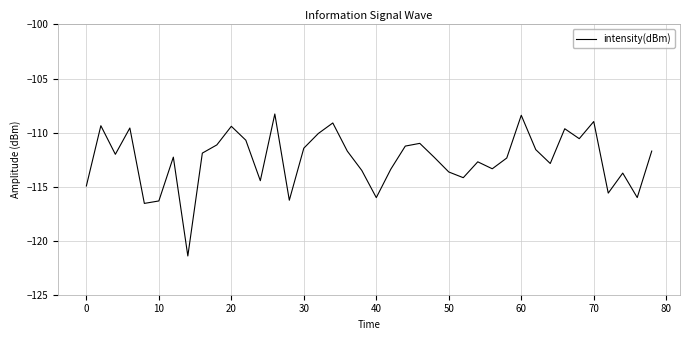

What is the difference between the maximum and minimum values?

13.1